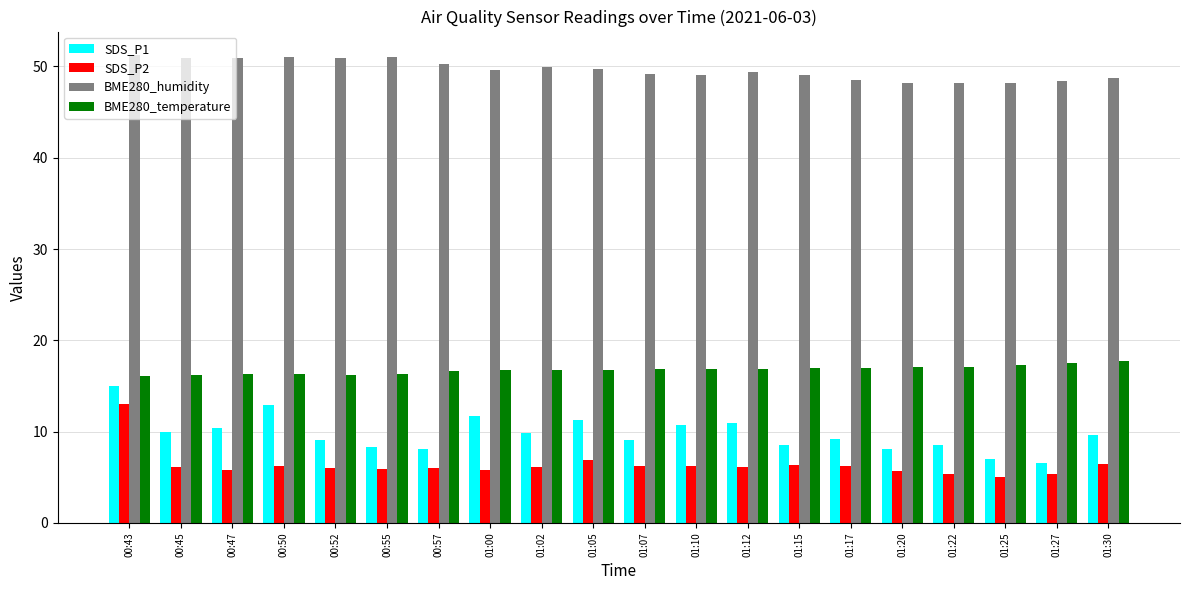

Are the bars grouped side by side (vs. stacked)?

Yes